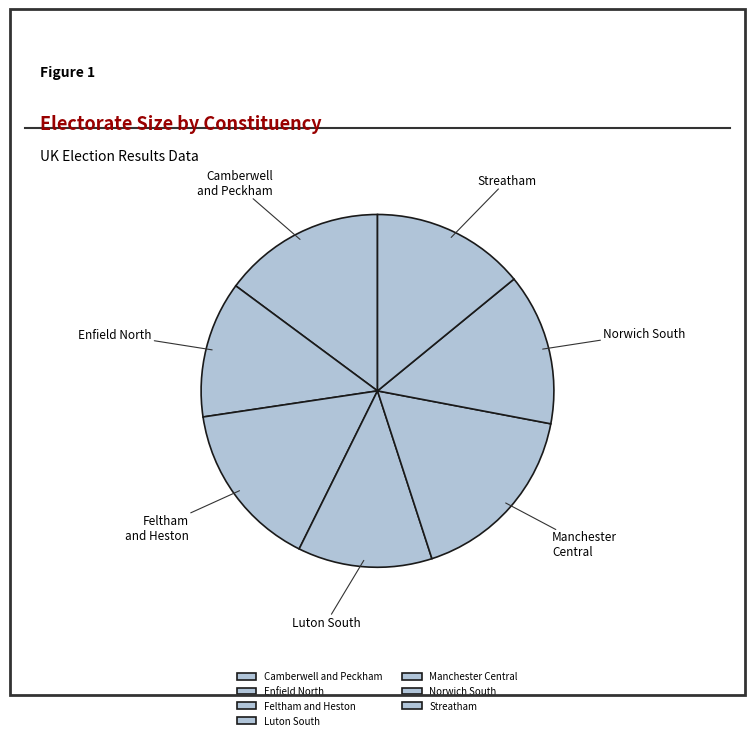

What is the largest slice in the pie chart?

Manchester Central